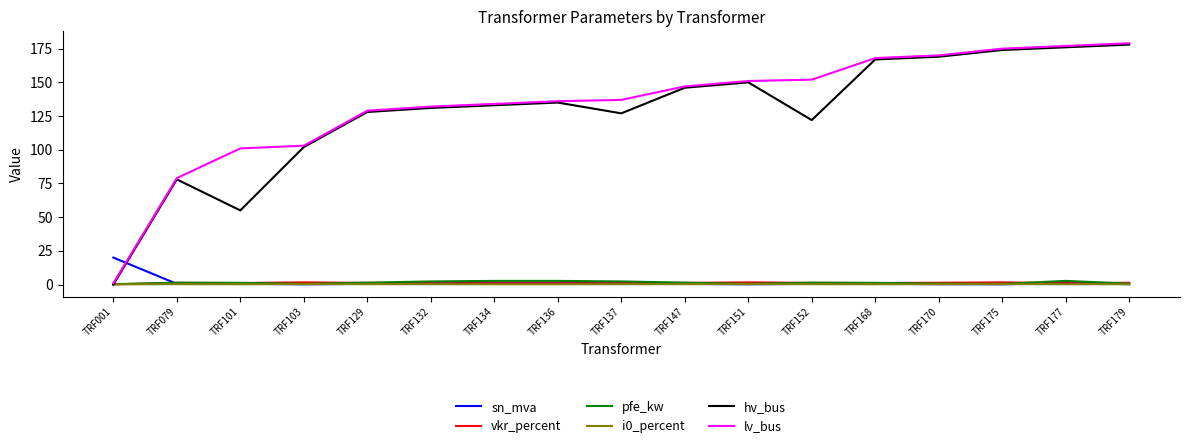

True or false: lv_bus has a value of 78.0 at TRF129.

False